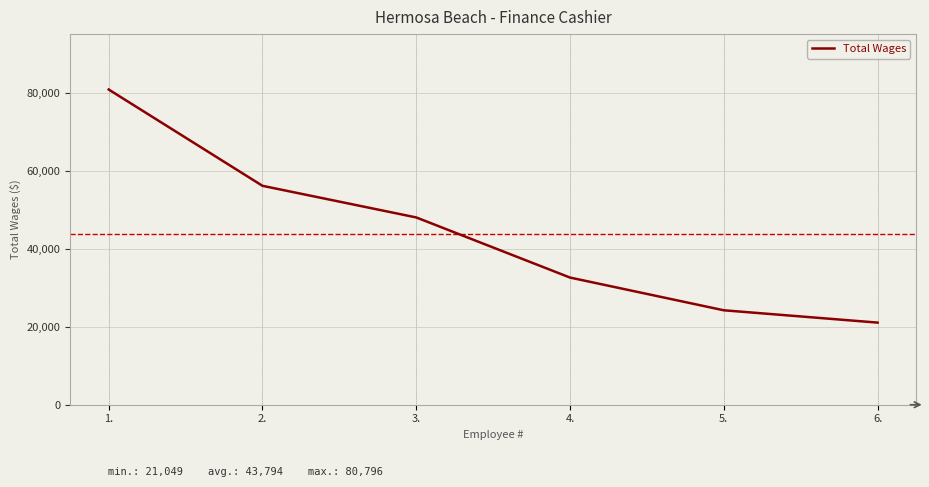

What is the sum of the values at 3. and 4.?

80598